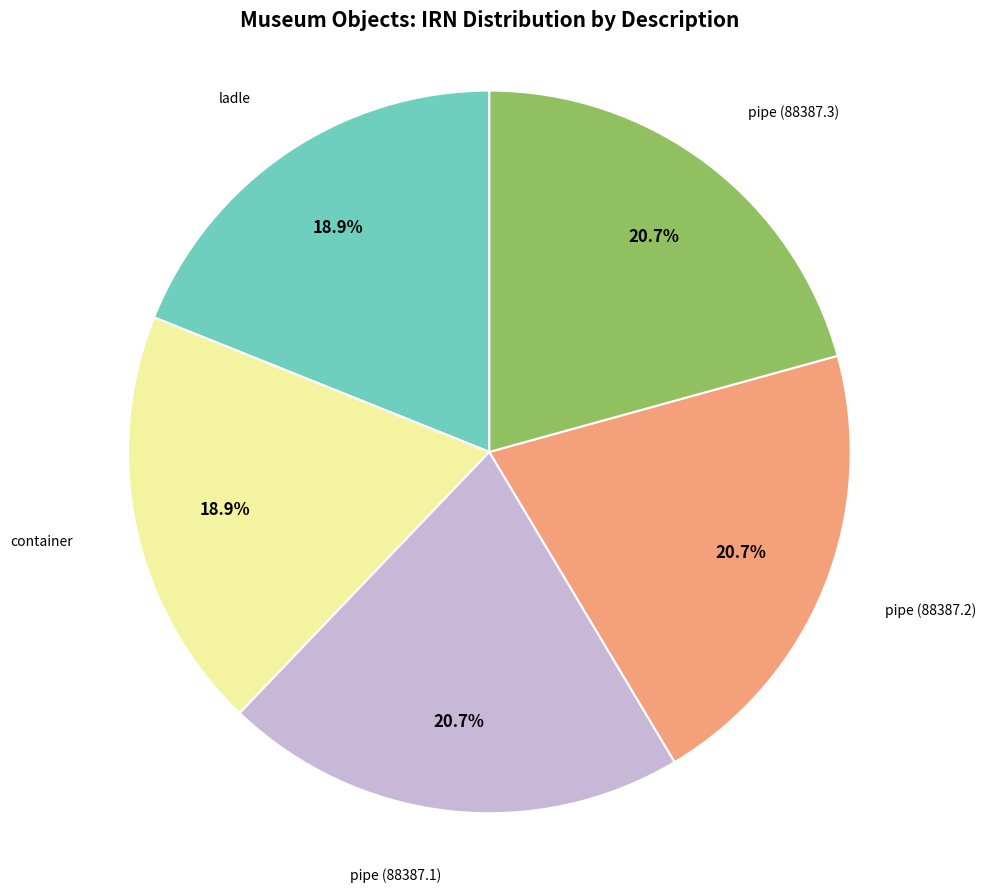

Is there any slice that represents more than half of the pie?

No